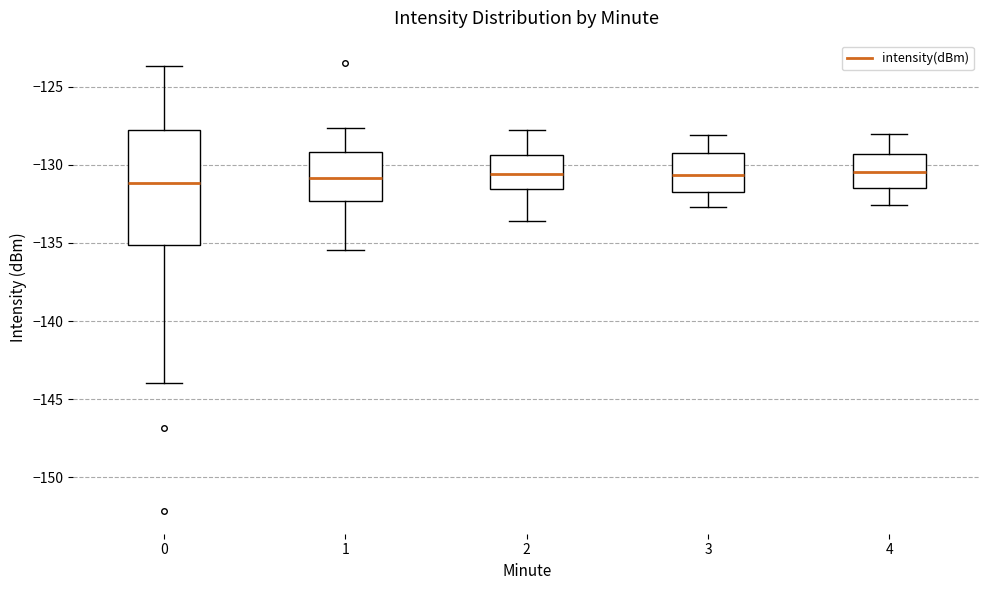

Comparing the boxes themselves (not the whiskers), which one is the tallest?

0